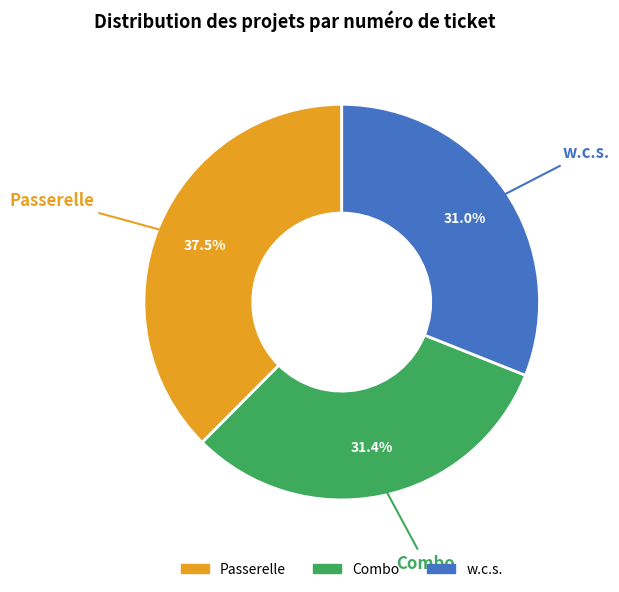

Count the number of slices in the pie.

3